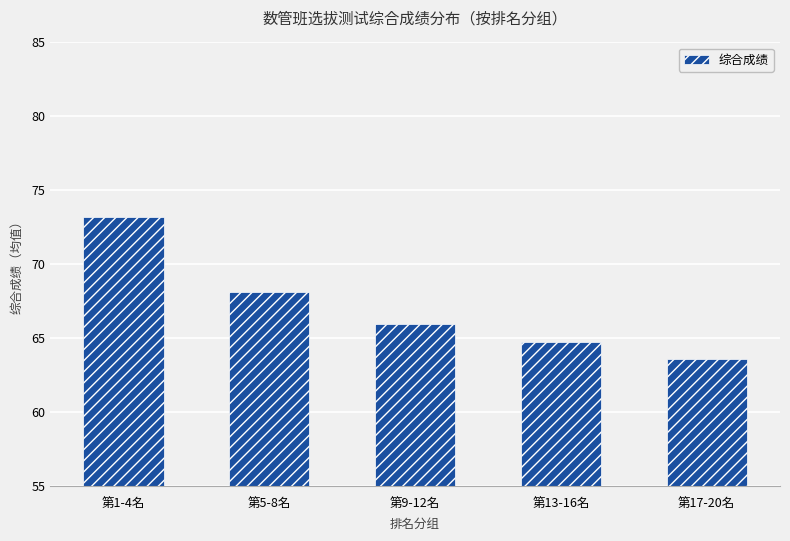

What is the average value?

67.1